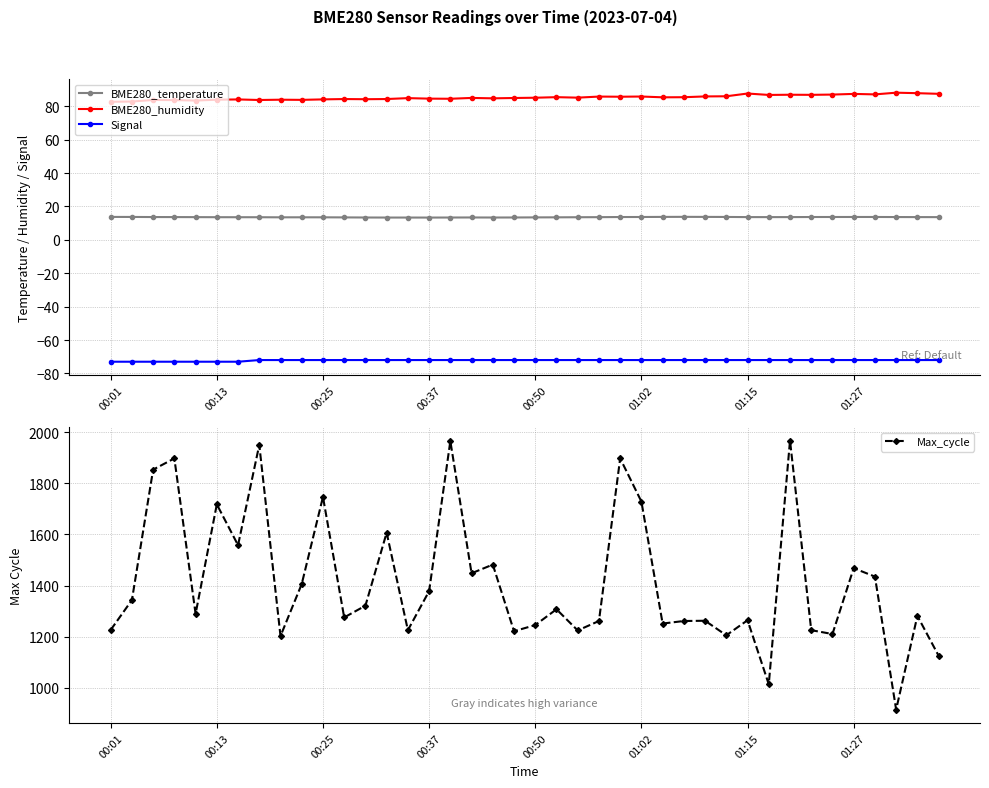

True or false: Max_cycle and Signal cross at least once.

False